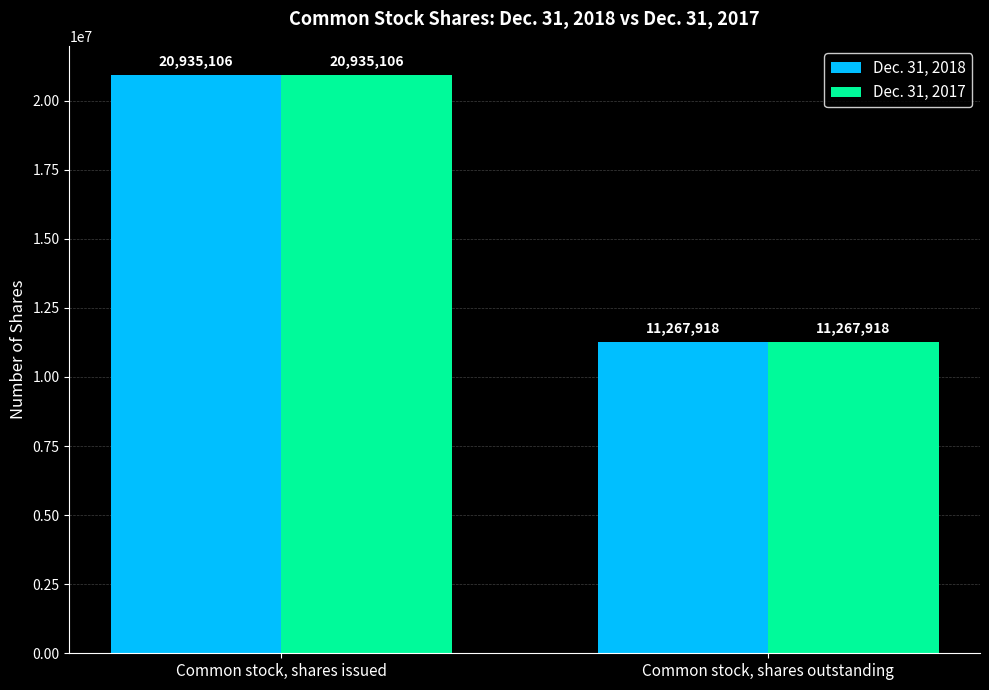

At which label does Dec. 31, 2017 reach its peak?

Common stock, shares issued